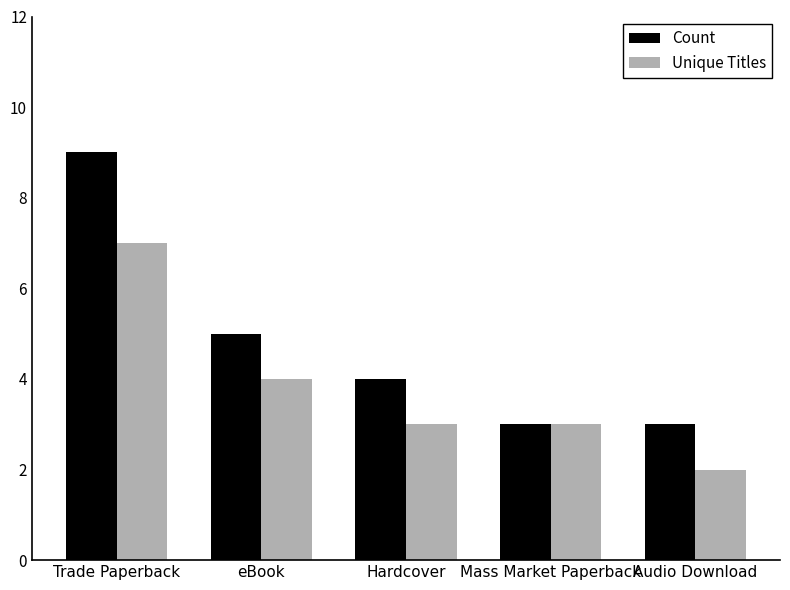

What is the minimum value for Count?

3